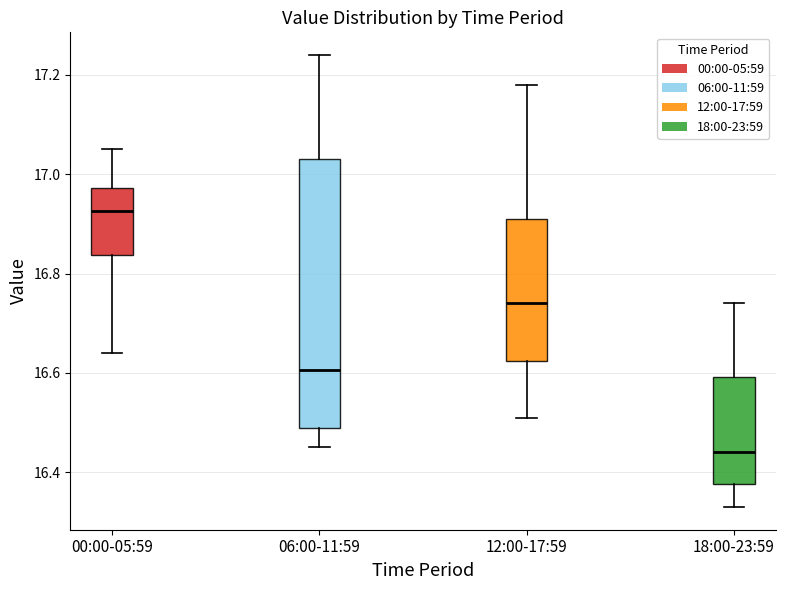

Which box has the lowest median line?

18:00-23:59